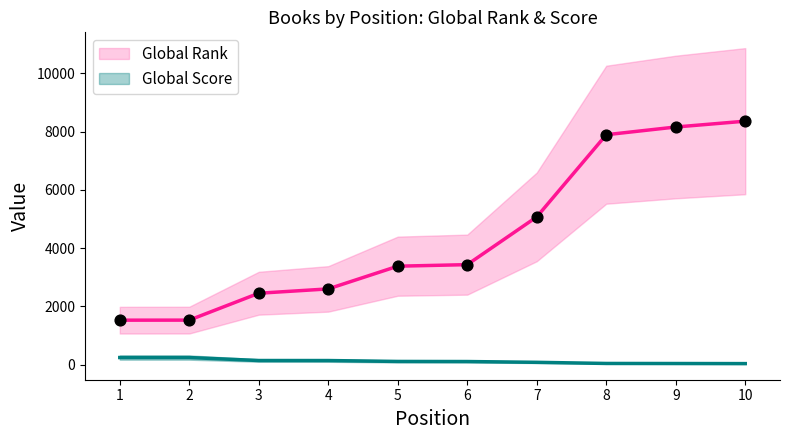

Is the value of Global Score at 10 greater than the value of Global Rank at 2?

No